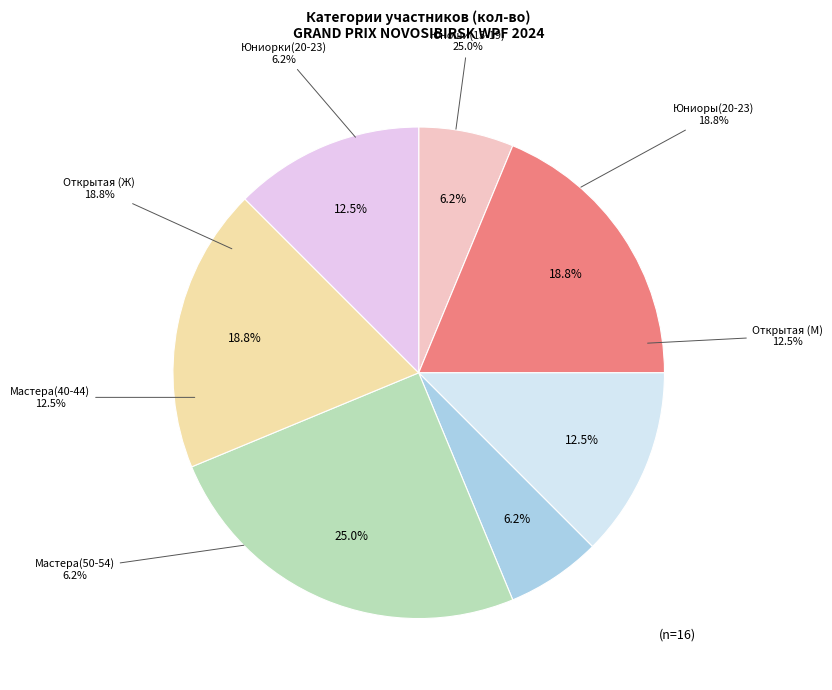

Is there a majority slice in this chart?

No